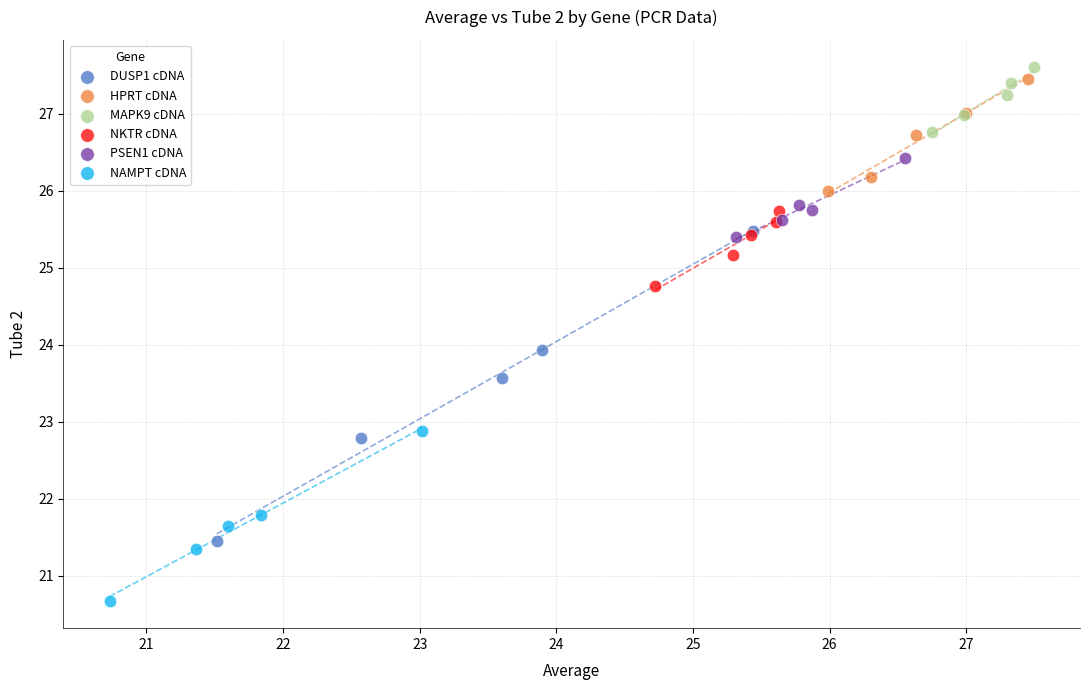

Which series has the widest spread of Y values?

DUSP1 cDNA